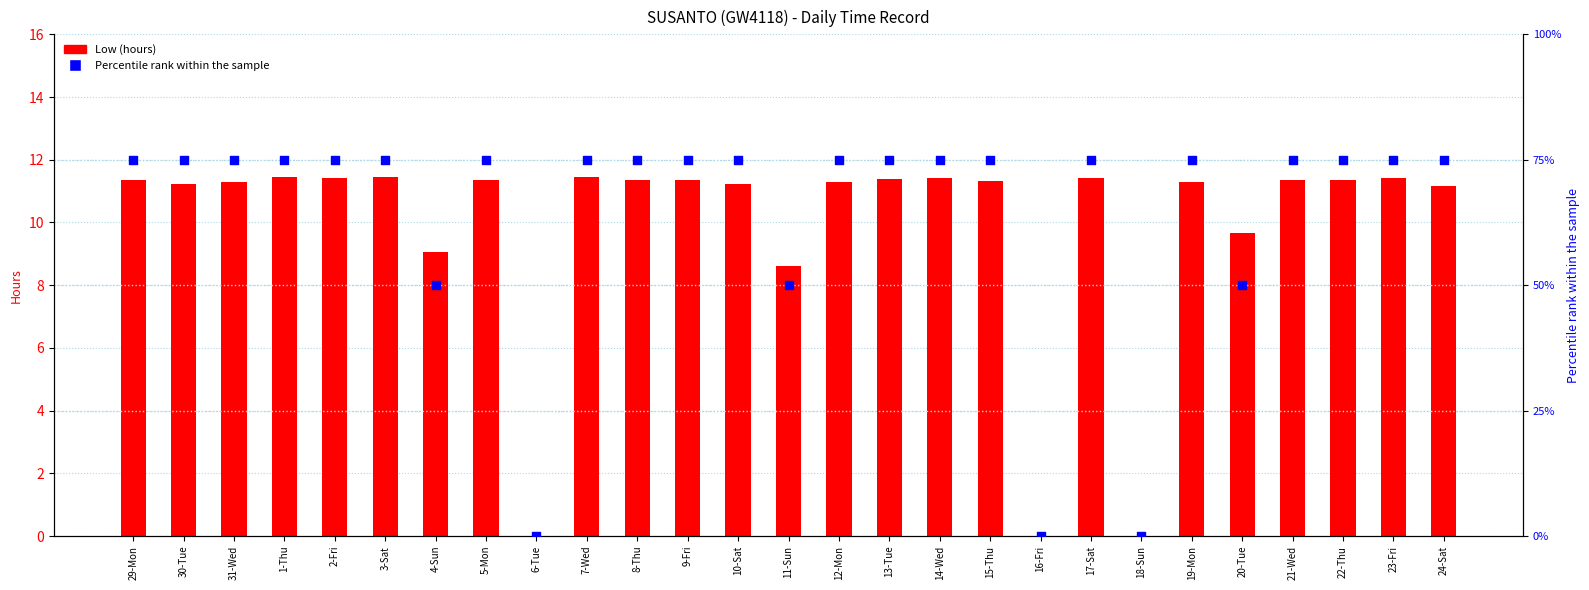

Which series contains the highest Y value?

Percentile rank